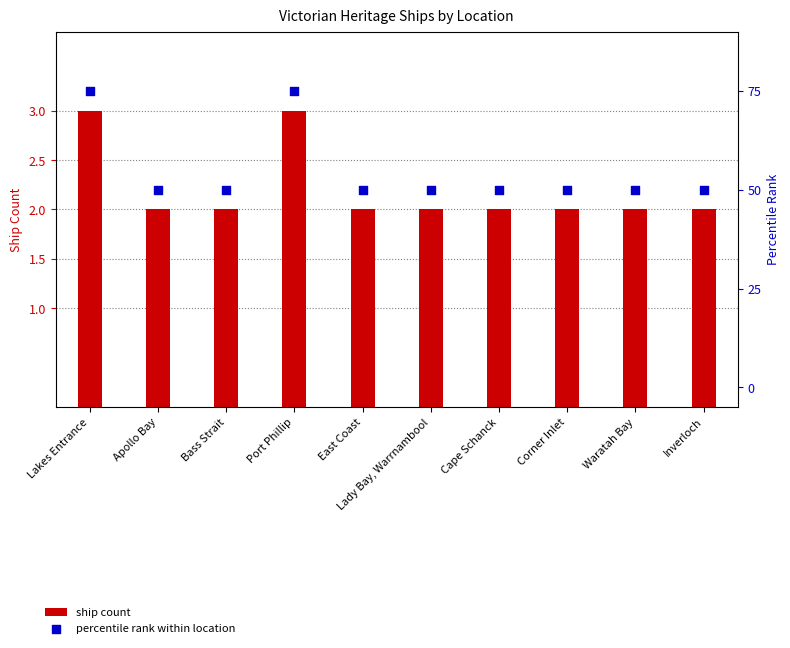

Is the value of ship count at Inverloch greater than the value of percentile rank within location at Corner Inlet?

No